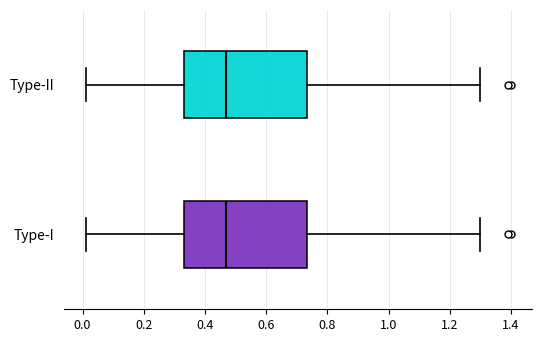

Reading bottom to top, read every box against the x-axis: the position of its median line, the range the box covers, and the ends of its whiskers. The values are not printed on the chart, so give them approximately, as read against the axis.

Type-I: median 0.48, box 0.34 to 0.74, whiskers 0.02 to 1.30
Type-II: median 0.48, box 0.34 to 0.74, whiskers 0.02 to 1.30